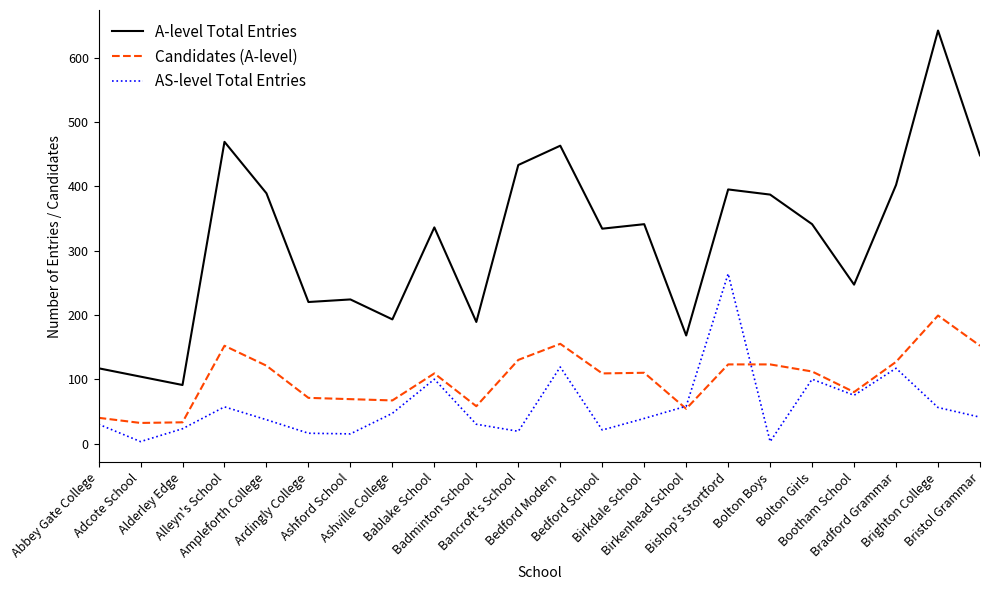

At how many categories does at least one series exceed 114?

20